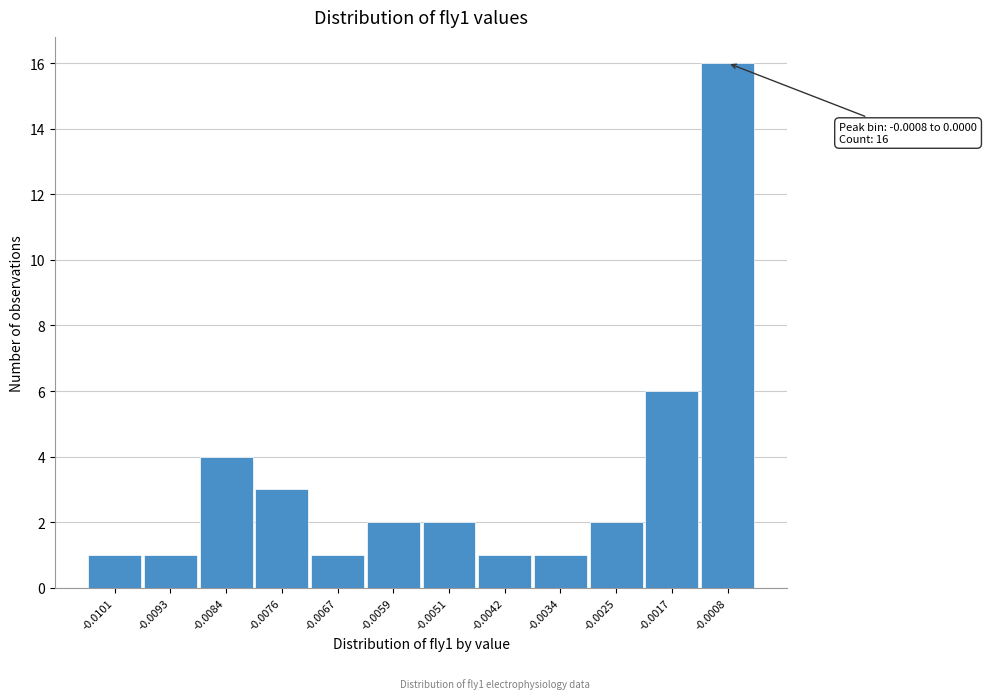

Reading left to right, transcribe all the data shown in this chart.

-0.0101=1	-0.0093=1	-0.0084=4	-0.0076=3	-0.0067=1	-0.0059=2	-0.0051=2	-0.0042=1	-0.0034=1	-0.0025=2	-0.0017=6	-0.0008=16